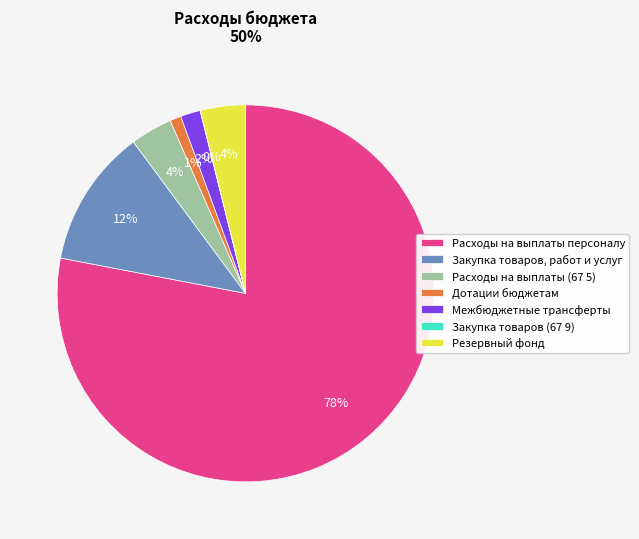

True or false: Резервный фонд accounts for 4% of the total.

True